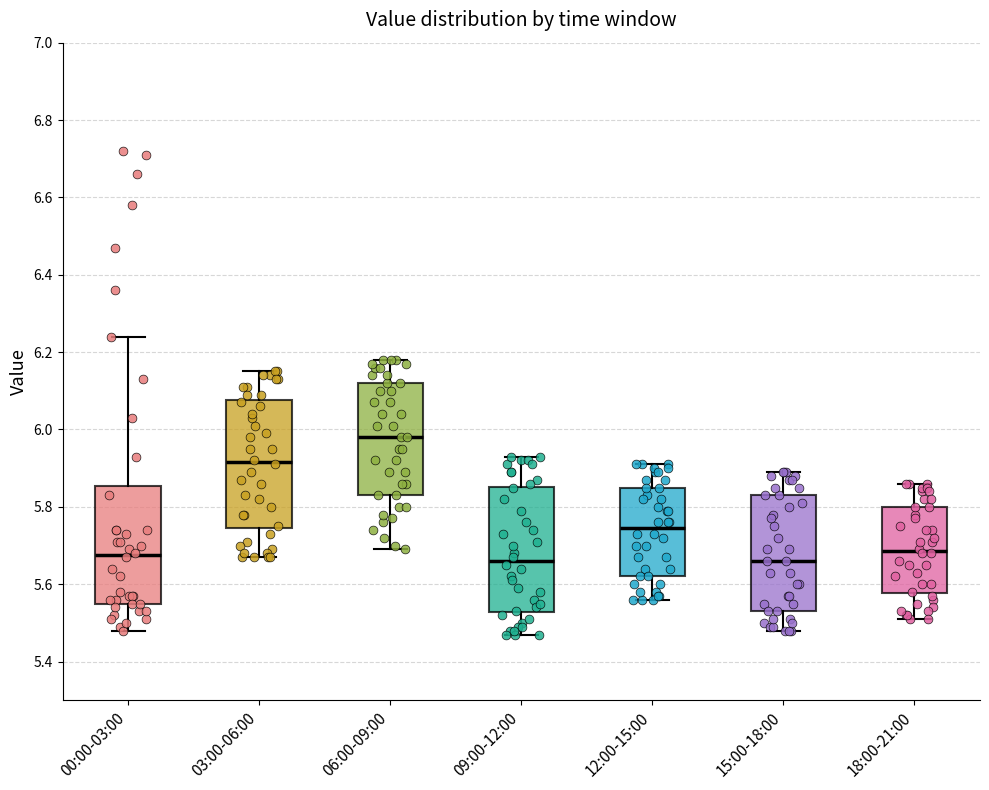

Reading left to right, transcribe this box plot: for each box, give where its median line is, the range the box spans, and where its two whiskers end, as read against the y-axis. The values are not printed on the chart, so give them approximately, as read against the axis.

00:00-03:00: median 5.68, box 5.56 to 5.86, whiskers 5.48 to 6.24
03:00-06:00: median 5.92, box 5.74 to 6.08, whiskers 5.68 to 6.16
06:00-09:00: median 5.98, box 5.84 to 6.12, whiskers 5.70 to 6.18
09:00-12:00: median 5.66, box 5.52 to 5.86, whiskers 5.48 to 5.94
12:00-15:00: median 5.74, box 5.62 to 5.86, whiskers 5.56 to 5.92
15:00-18:00: median 5.66, box 5.54 to 5.84, whiskers 5.48 to 5.90
18:00-21:00: median 5.68, box 5.58 to 5.80, whiskers 5.52 to 5.86